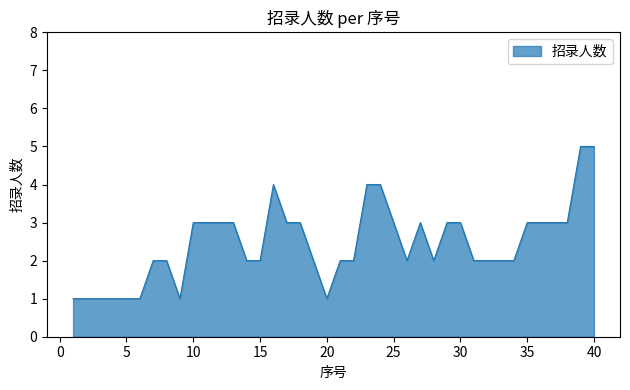

What is the difference between the maximum and minimum values?

4